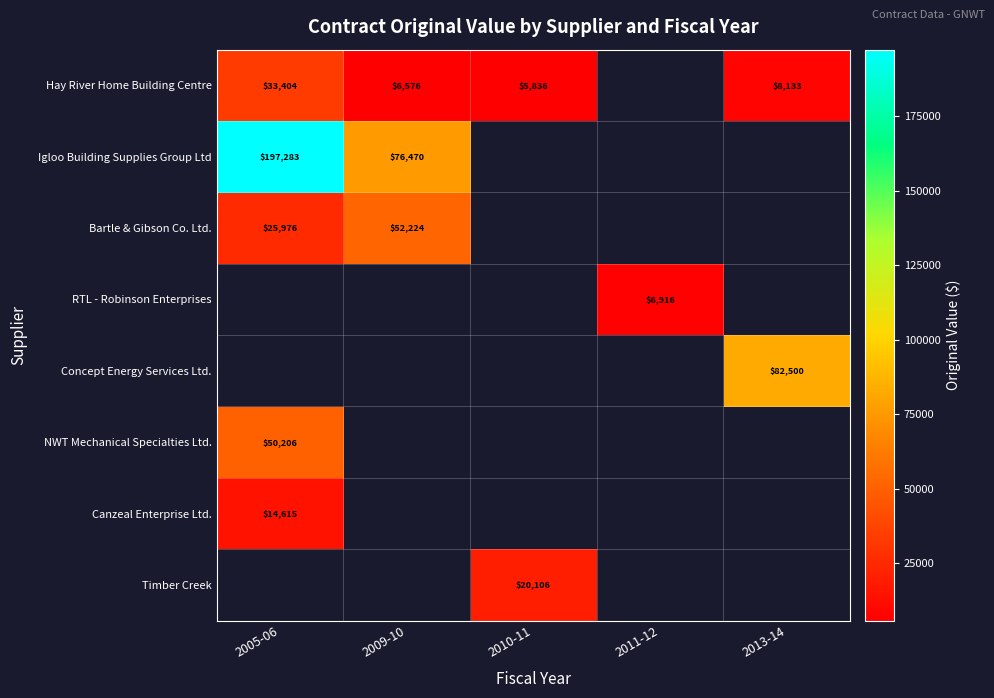

Which category has the highest value across all series?

2005-06